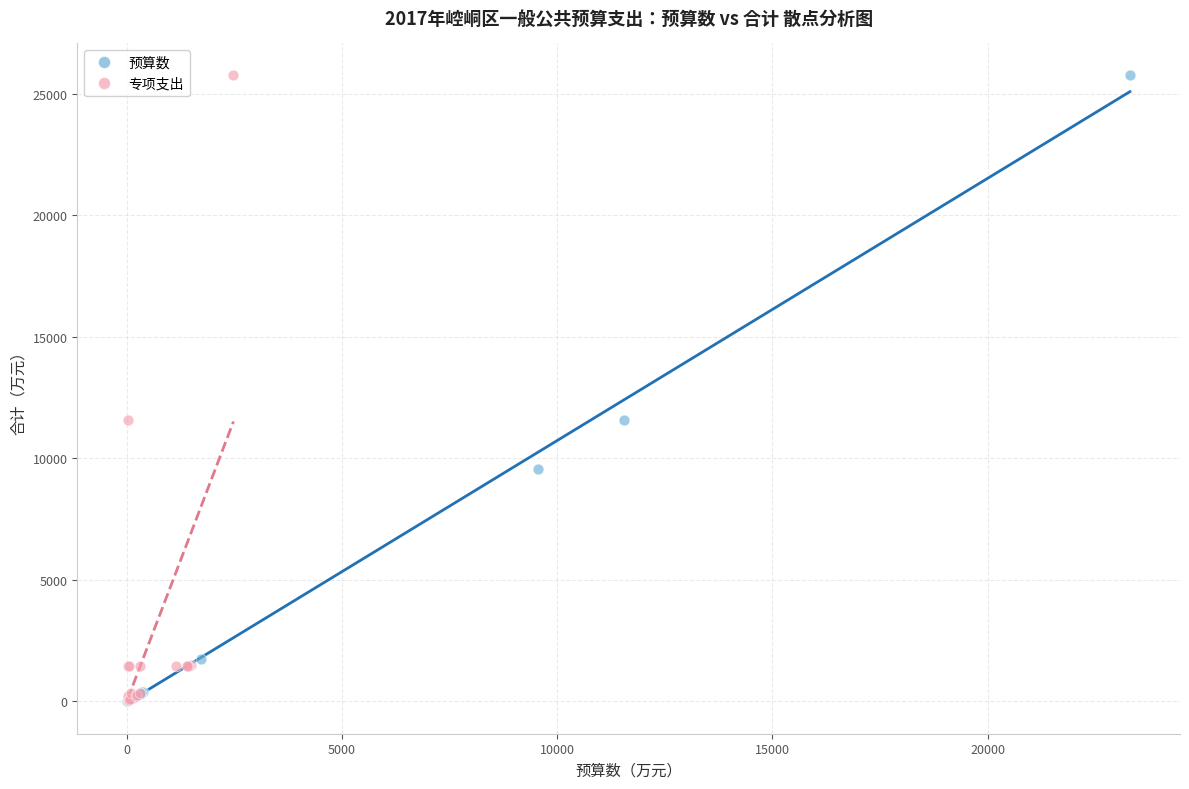

Which series has the largest Y range (max minus min)?

预算数